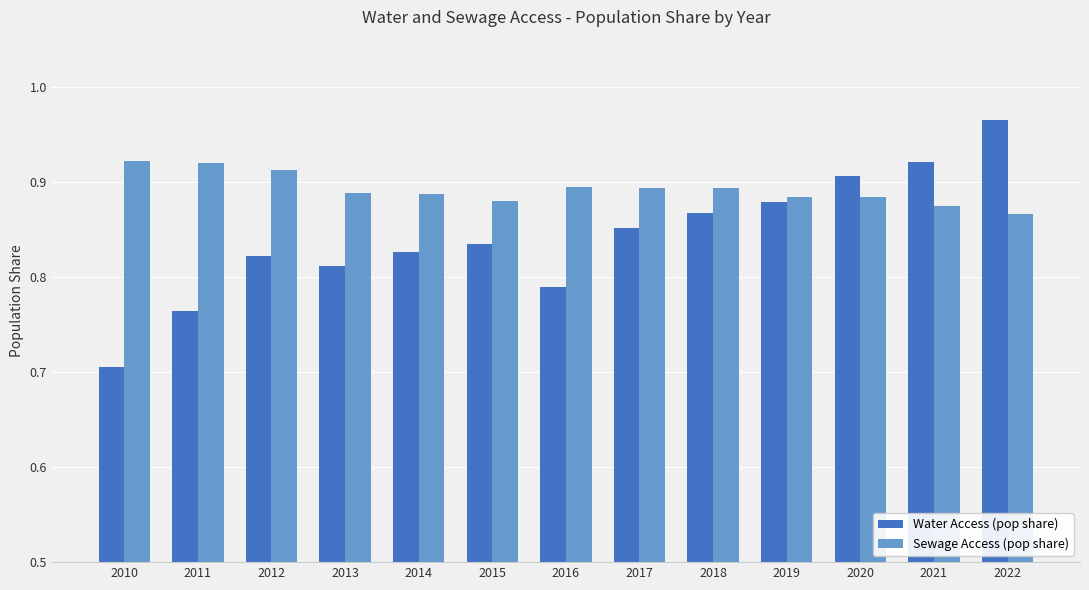

The value of Sewage Access (pop share) at 2010 is 0.9. True or false?

True